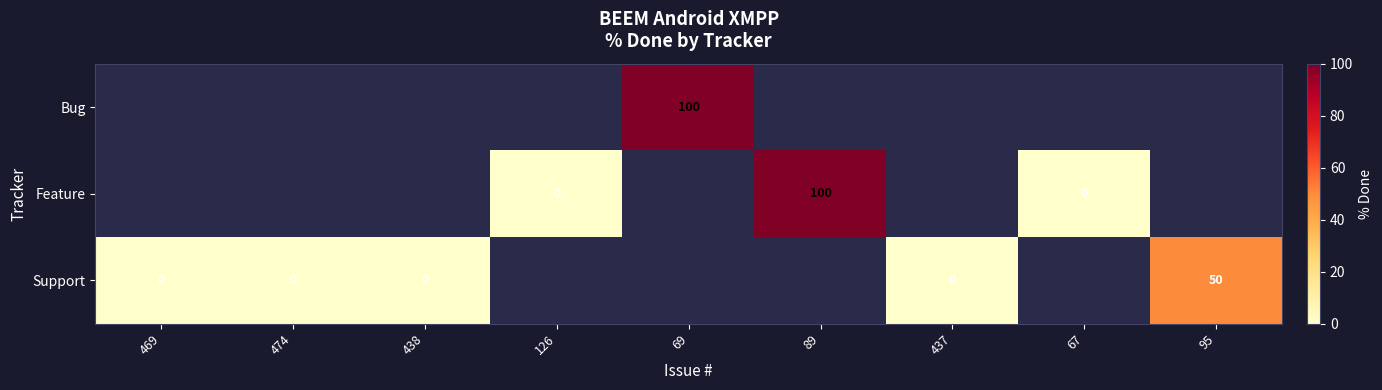

True or false: Support has a value of -34.3 at 438.

False